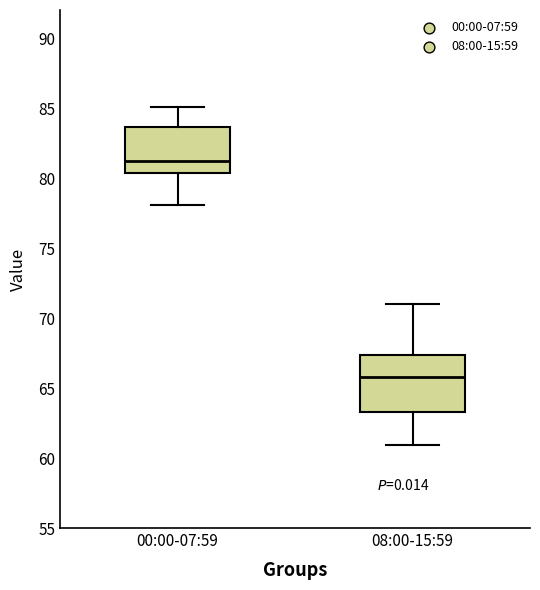

Where does the lower whisker of the box for 08:00-15:59 end on the y-axis? The values are not printed on the chart, so give them approximately, as read against the axis.

61.0